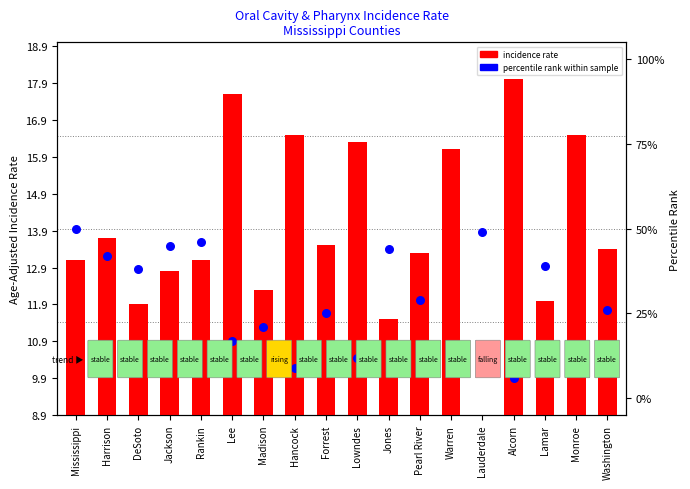

Is the value of percentile rank within sample at Hancock greater than the value of incidence rate at DeSoto?

Yes